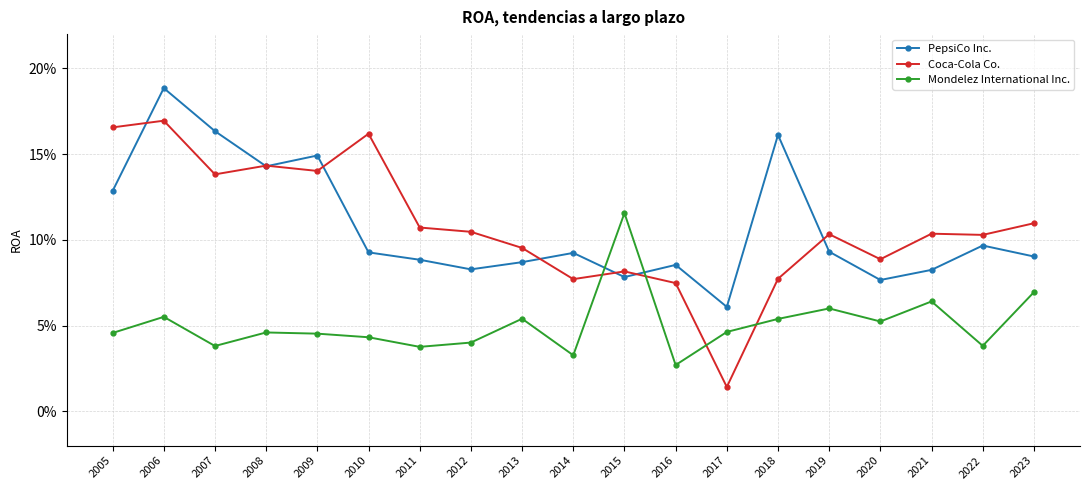

Which series has the widest spread of values?

Coca-Cola Co.